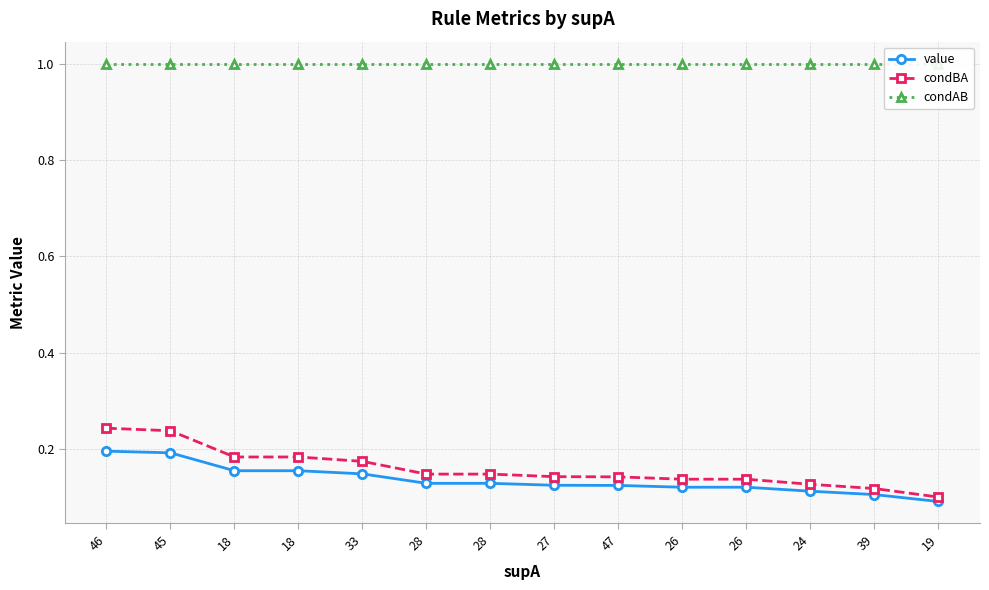

Reading right to left, extract all data points from this chart.

value: 19=0.1	39=0.1	24=0.1	26=0.1	26=0.1	47=0.1	27=0.1	28=0.1	28=0.1	33=0.1	18=0.2	18=0.2	45=0.2	46=0.2
condBA: 19=0.1	39=0.1	24=0.1	26=0.1	26=0.1	47=0.1	27=0.1	28=0.1	28=0.1	33=0.2	18=0.2	18=0.2	45=0.2	46=0.2
condAB: 19=1.0	39=1.0	24=1.0	26=1.0	26=1.0	47=1.0	27=1.0	28=1.0	28=1.0	33=1.0	18=1.0	18=1.0	45=1.0	46=1.0